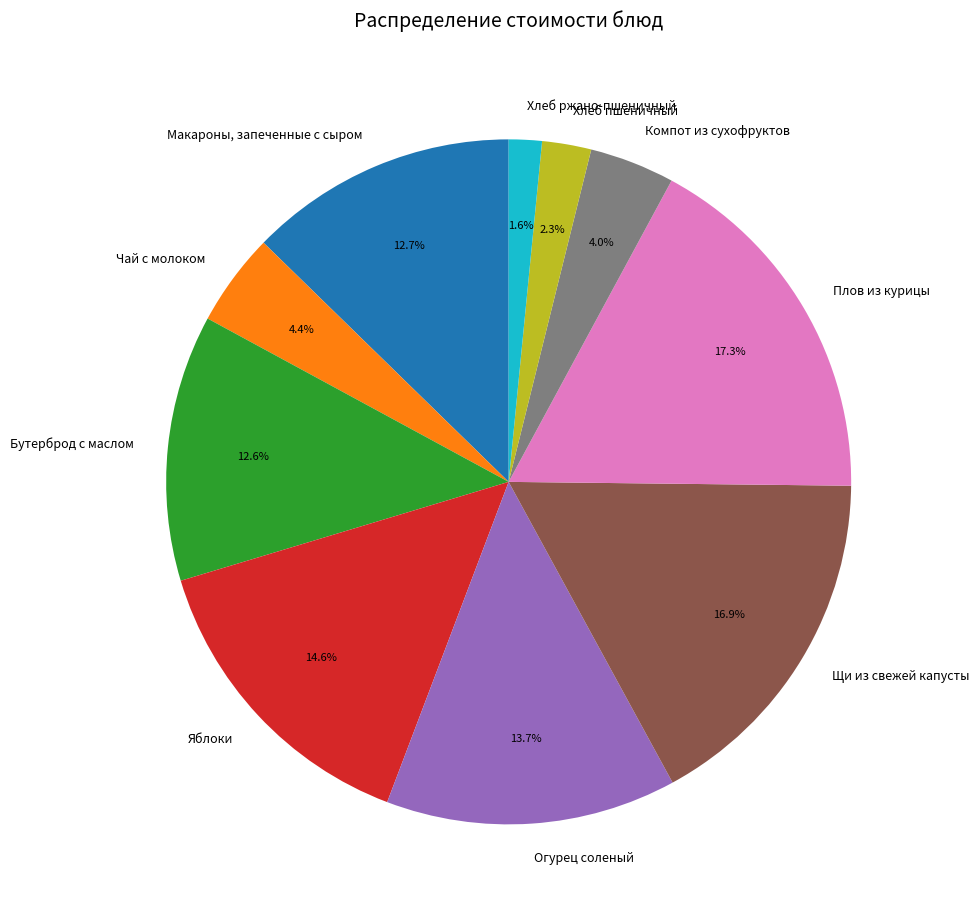

Do Бутерброд с маслом and Макароны, запеченные с сыром together represent more than half of the pie?

No